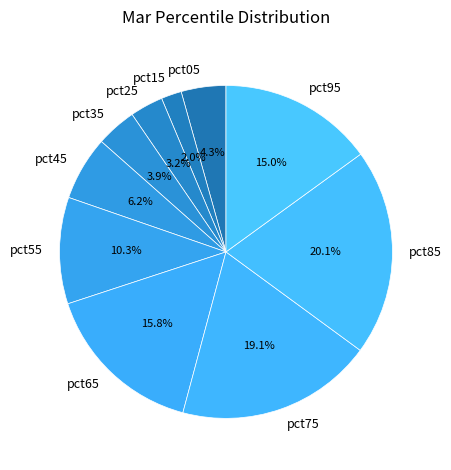

What percentage do pct85 and pct55 together represent?

30.4%